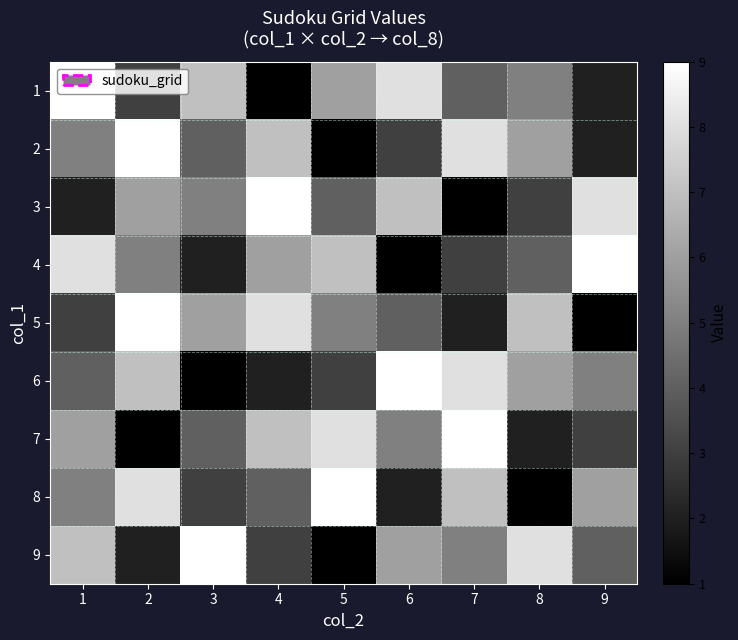

Reading right to left, what are all the values shown in this chart?

1: 9=2	8=5	7=4	6=8	5=6	4=1	3=7	2=3	1=9
2: 9=2	8=6	7=8	6=3	5=1	4=7	3=4	2=9	1=5
3: 9=8	8=3	7=1	6=7	5=4	4=9	3=5	2=6	1=2
4: 9=9	8=4	7=3	6=1	5=7	4=6	3=2	2=5	1=8
5: 9=1	8=7	7=2	6=4	5=5	4=8	3=6	2=9	1=3
6: 9=5	8=6	7=8	6=9	5=3	4=2	3=1	2=7	1=4
7: 9=3	8=2	7=9	6=5	5=8	4=7	3=4	2=1	1=6
8: 9=6	8=1	7=7	6=2	5=9	4=4	3=3	2=8	1=5
9: 9=4	8=8	7=5	6=6	5=1	4=3	3=9	2=2	1=7